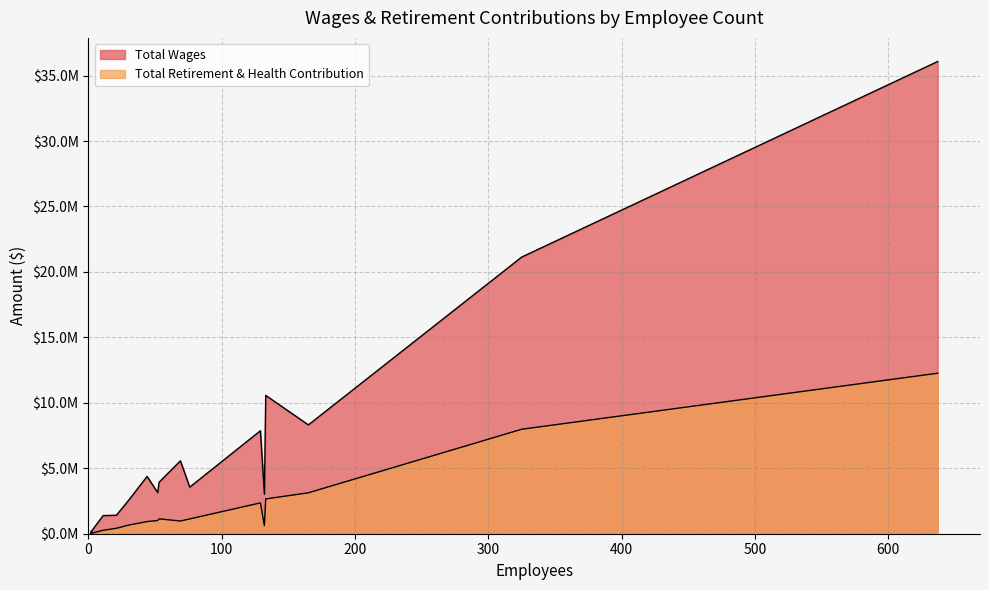

What is the total value across all series at 132?

3626546